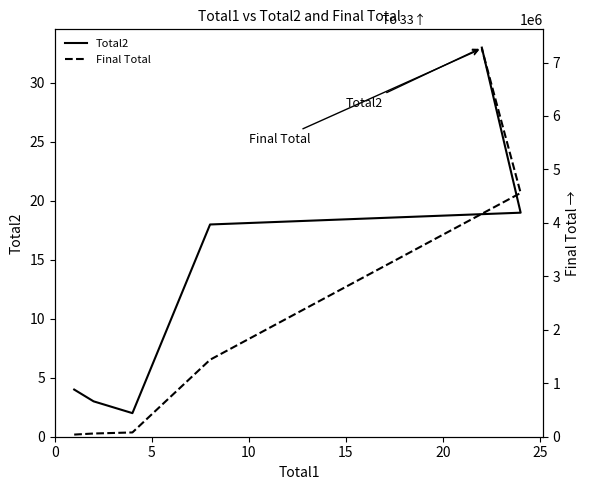

True or false: Total2 has more than 1 interior local peaks.

False